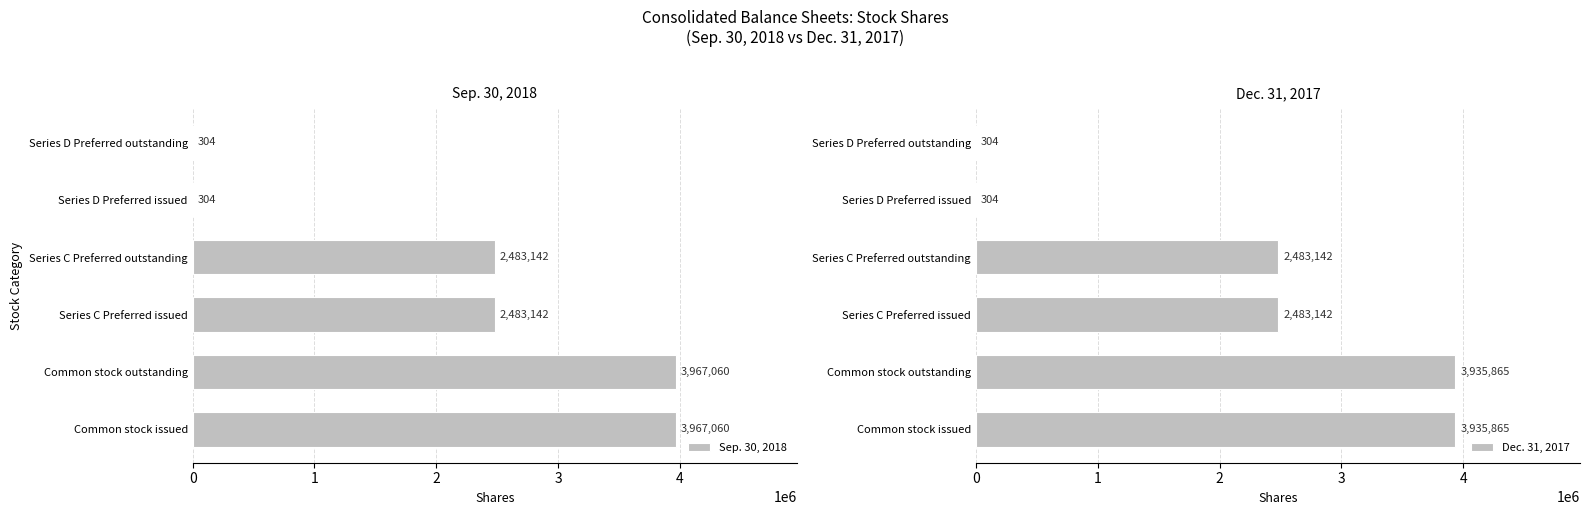

How many categories are shown in the chart?

6